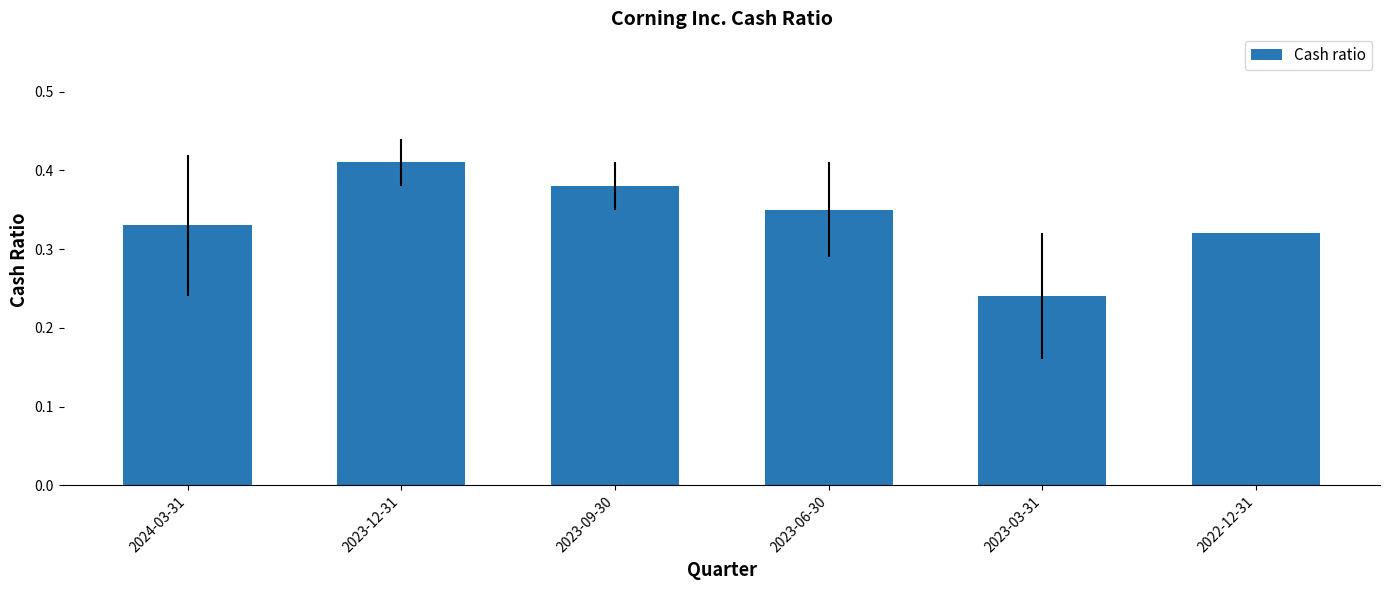

Which category has the highest value across all series?

2023-12-31